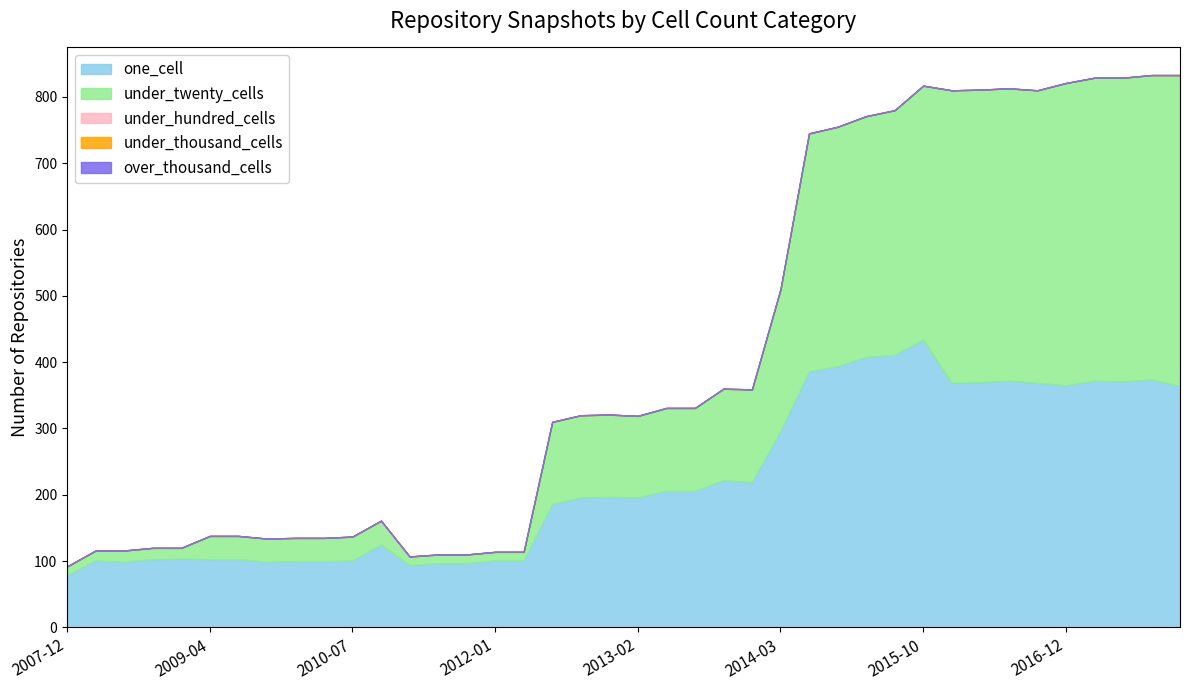

Does the chart have visible grid lines?

No